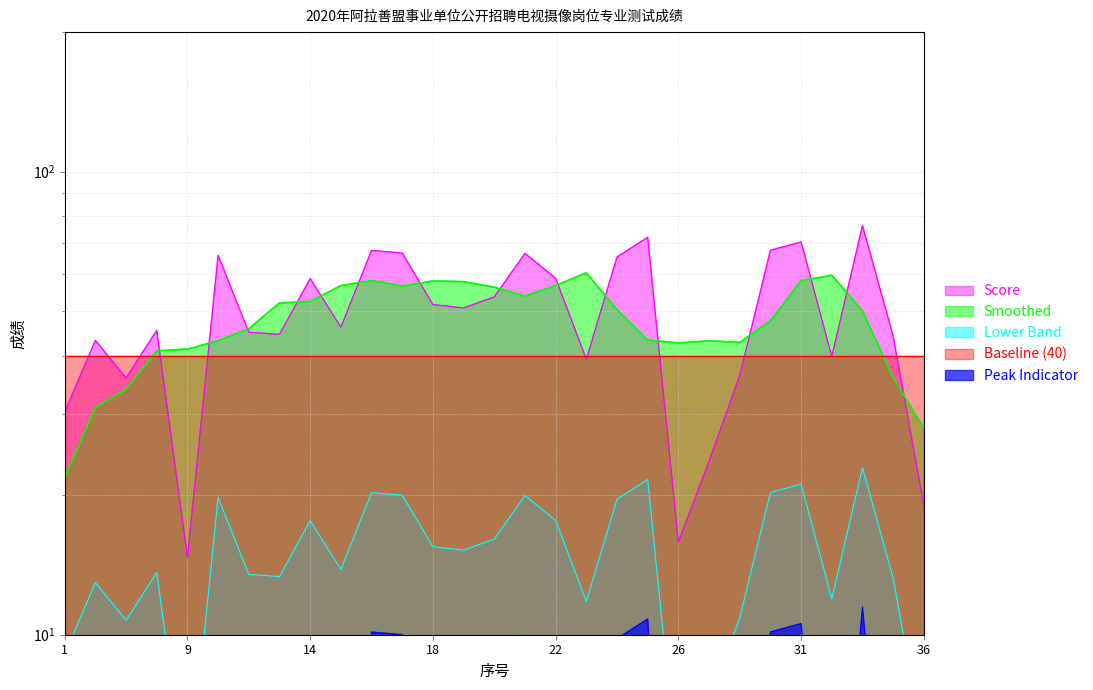

List the labels in order of value, largest first.

34, 25, 31, 29, 16, 17, 21, 10, 24, 22, 14, 20, 18, 19, 15, 4, 11, 13, 35, 2, 33, 23, 28, 3, 1, 27, 36, 26, 9